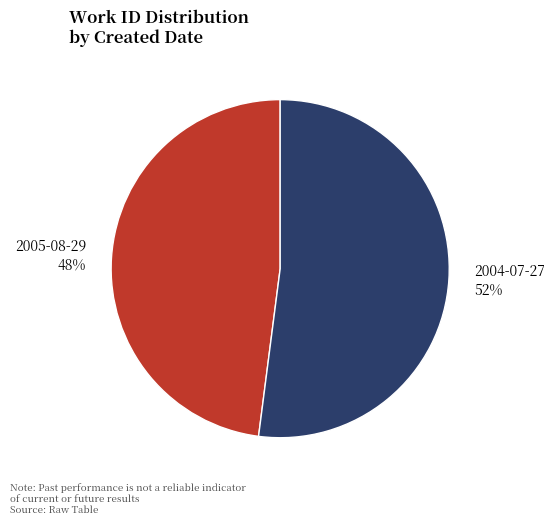

The 2004-07-27 slice represents 52% of the pie. True or false?

True